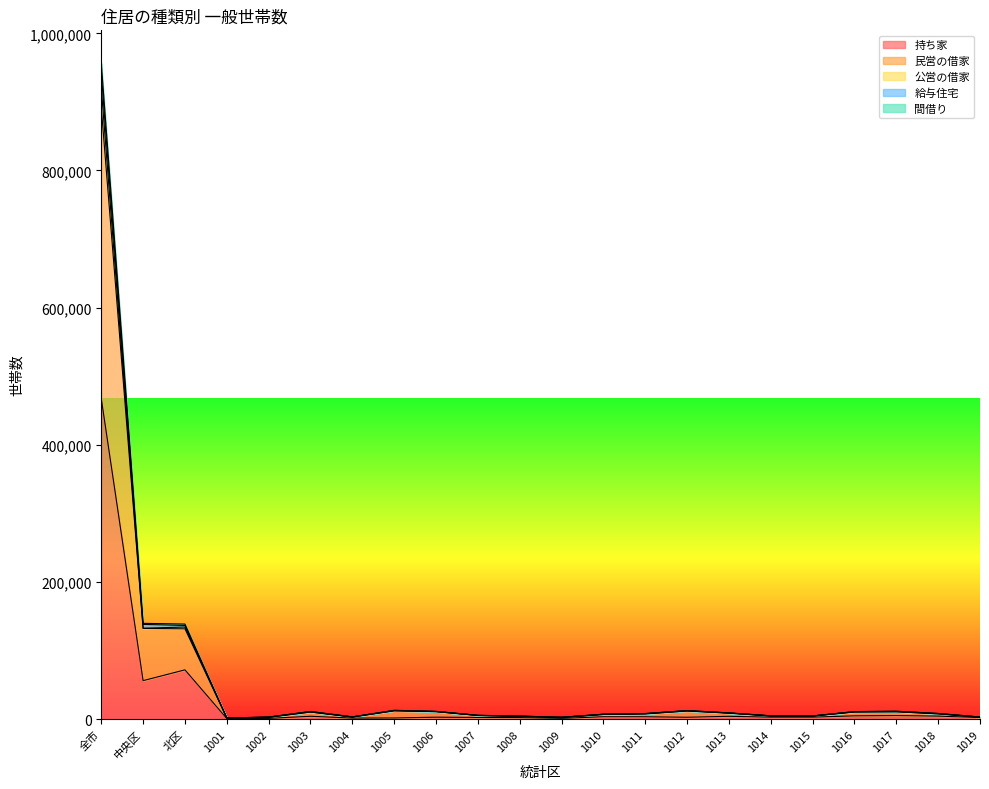

At how many categories does at least one series exceed 153529?

1